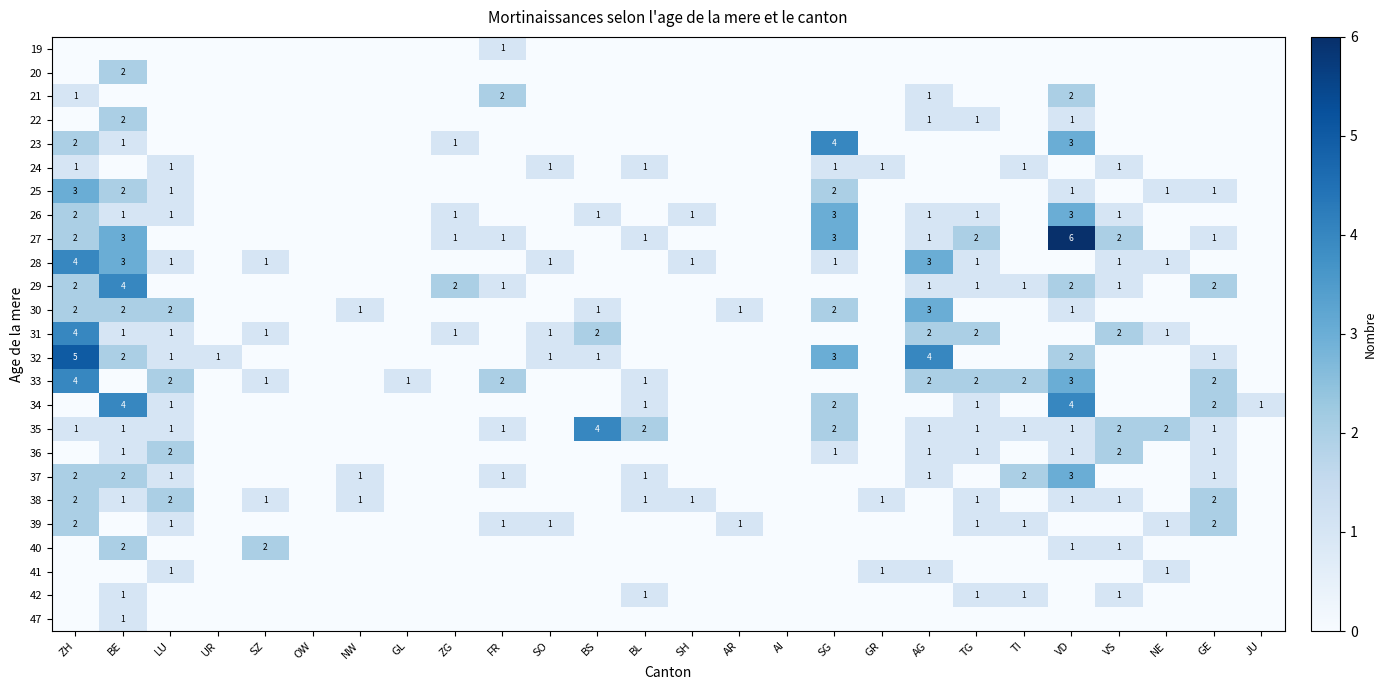

At how many categories does at least one series exceed 3?

6